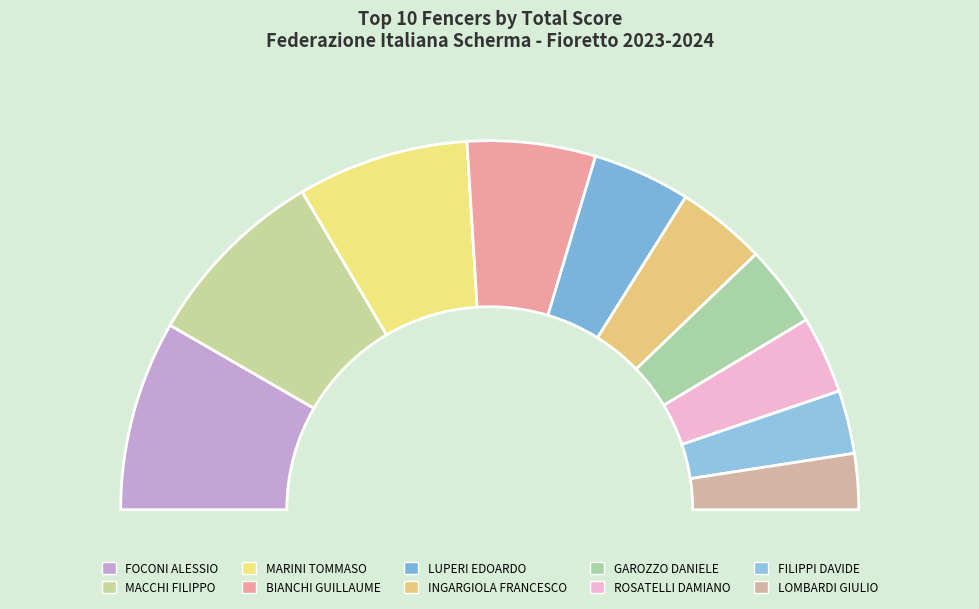

Rank the categories by value from highest to lowest.

FOCONI ALESSIO, MACCHI FILIPPO, MARINI TOMMASO, BIANCHI GUILLAUME, LUPERI EDOARDO, INGARGIOLA FRANCESCO, GAROZZO DANIELE, ROSATELLI DAMIANO, FILIPPI DAVIDE, LOMBARDI GIULIO